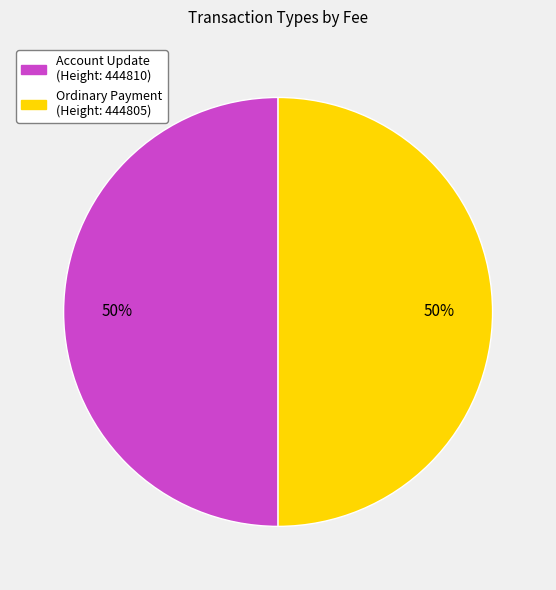

Count the number of slices in the pie.

2